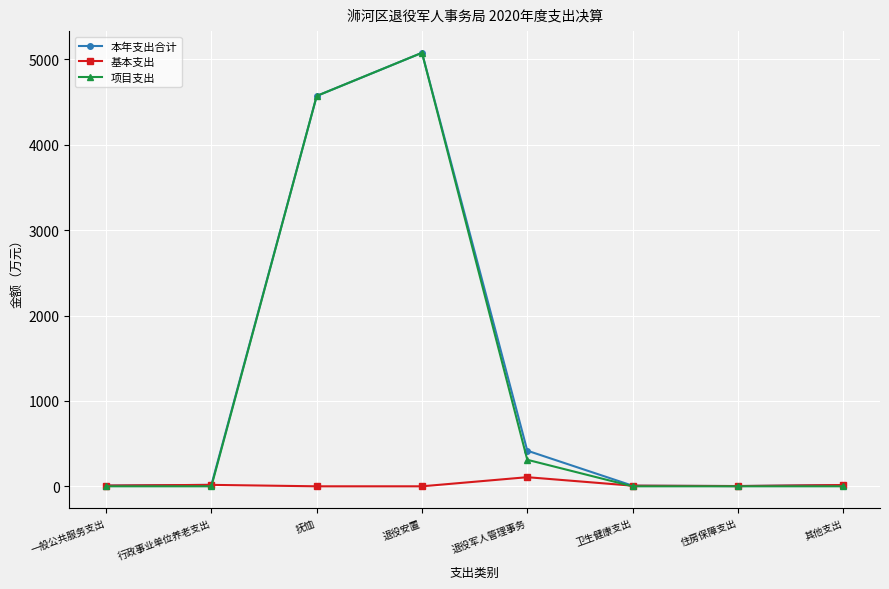

What is the difference between the maximum and minimum values in the 项目支出 series?

5078.3